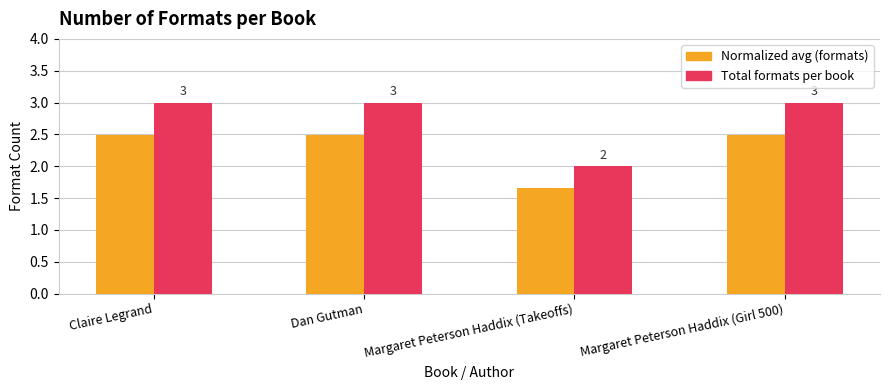

How many data points does each series have?

4